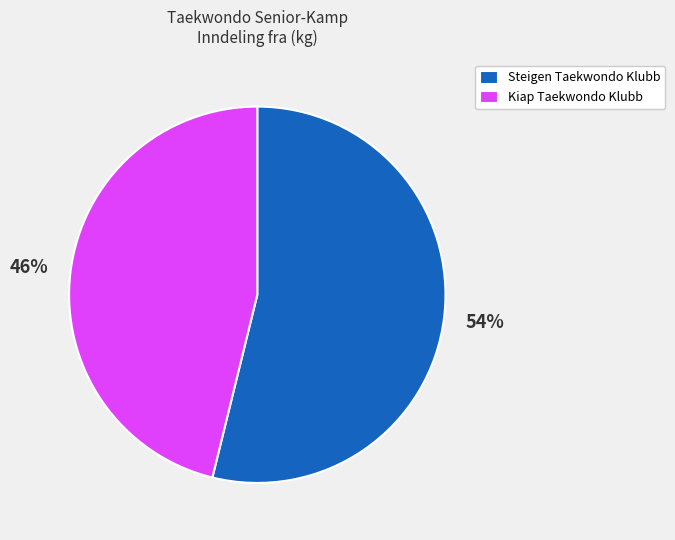

Is there a majority slice in this chart?

Yes